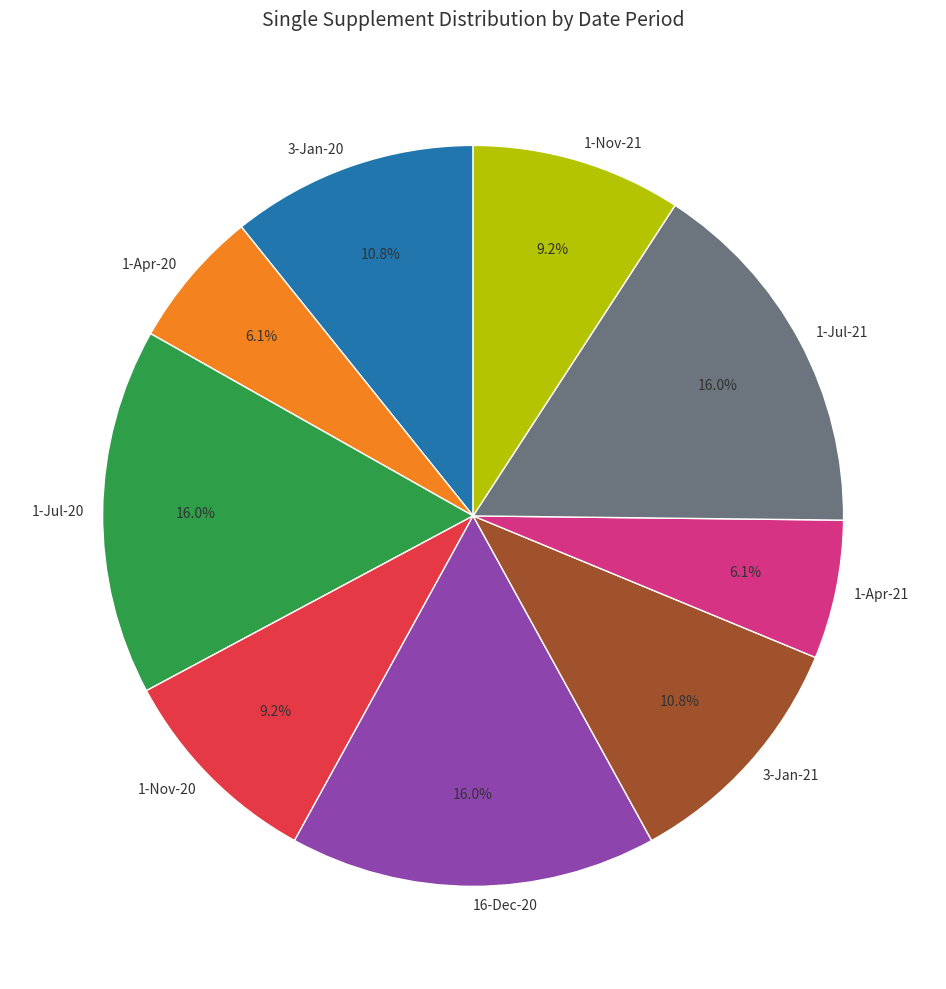

To the nearest percent, what portion does 16-Dec-20 represent?

16%